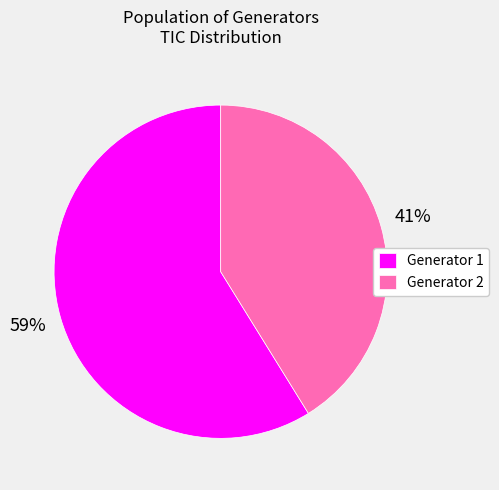

Which has a higher value, Generator 1 or Generator 2?

Generator 1